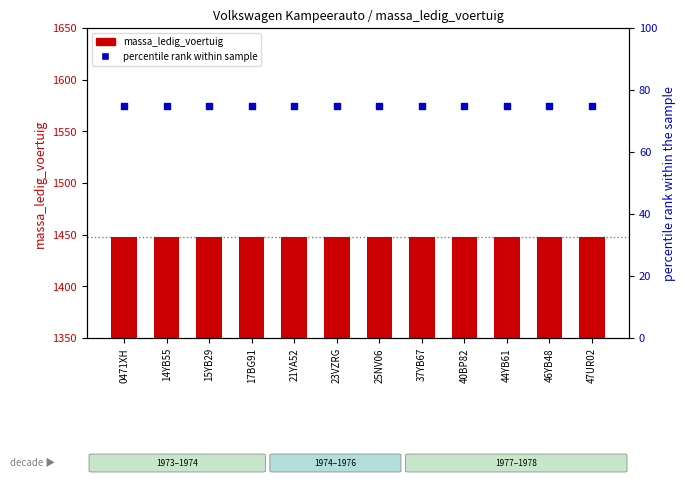

What are all the series names shown in the legend?

massa_ledig_voertuig, percentile rank within sample